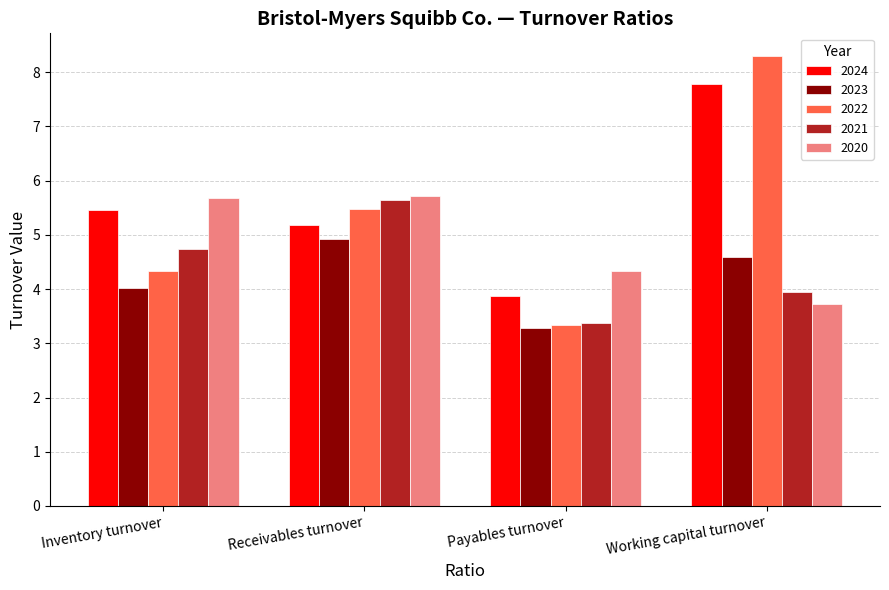

What is the lowest value of the 2023 series?

3.3